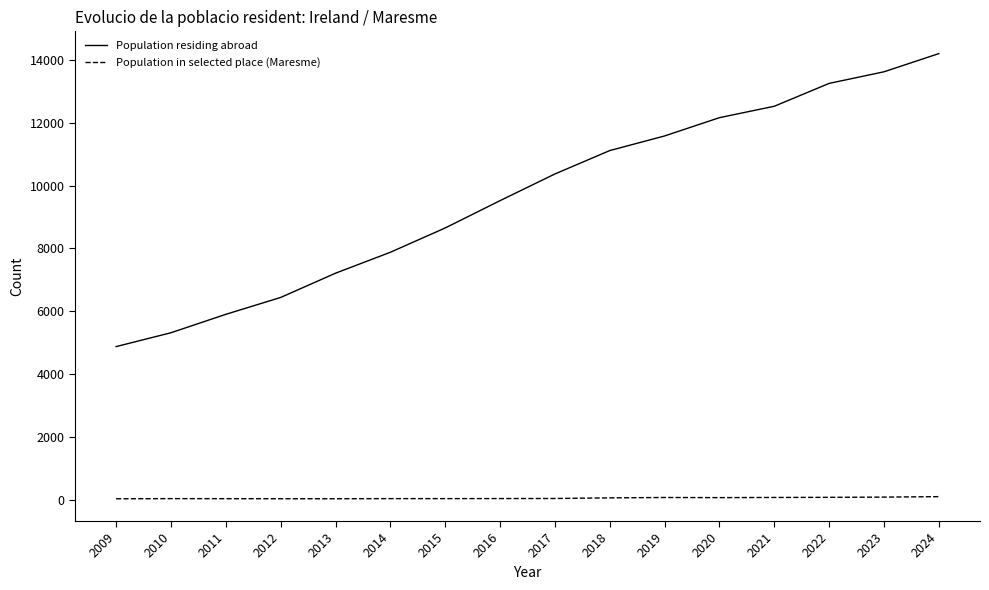

True or false: Population in selected place (Maresme) and Population residing abroad cross at least once.

False